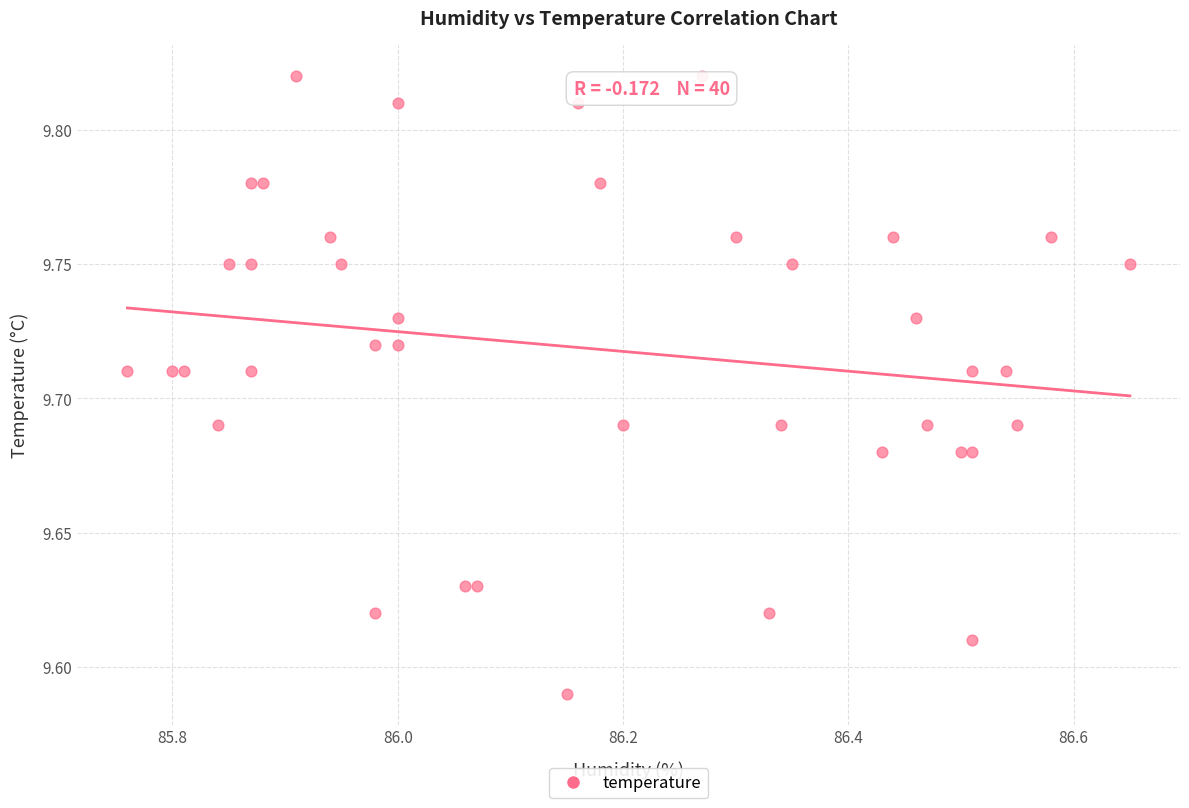

What is the range of X values (max minus min)?

0.9